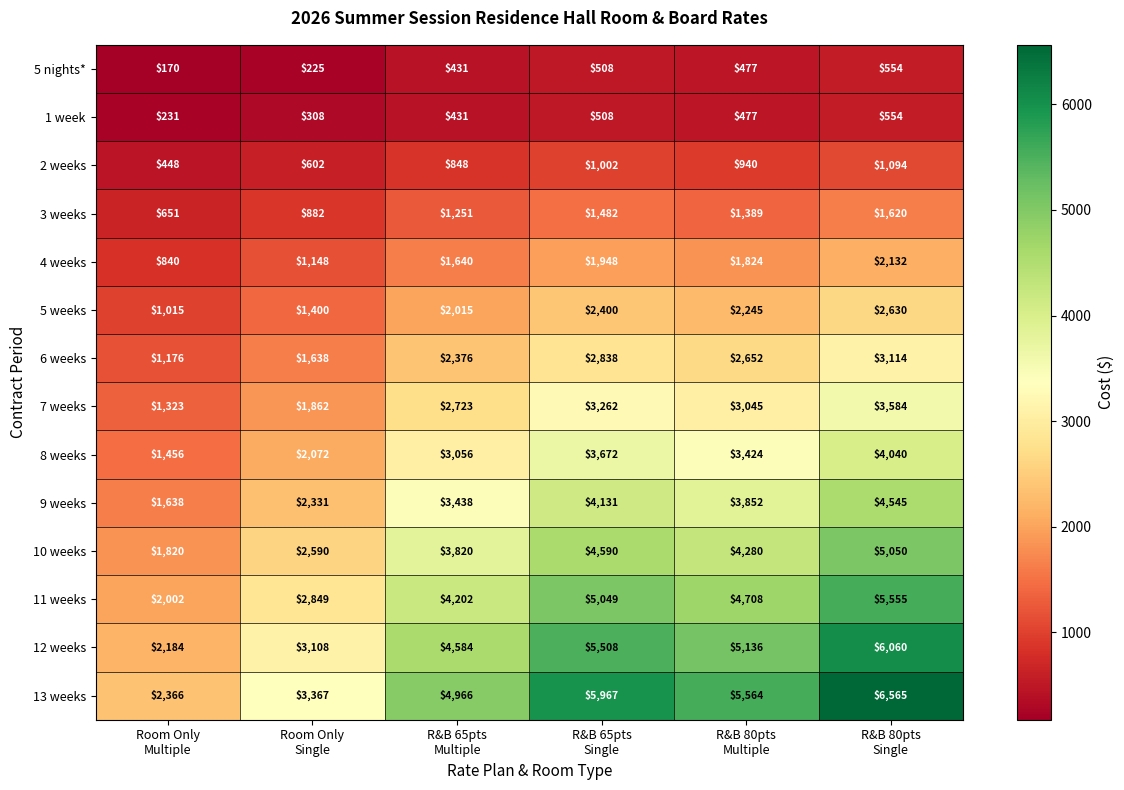

At how many categories does at least one series exceed 1689?

6